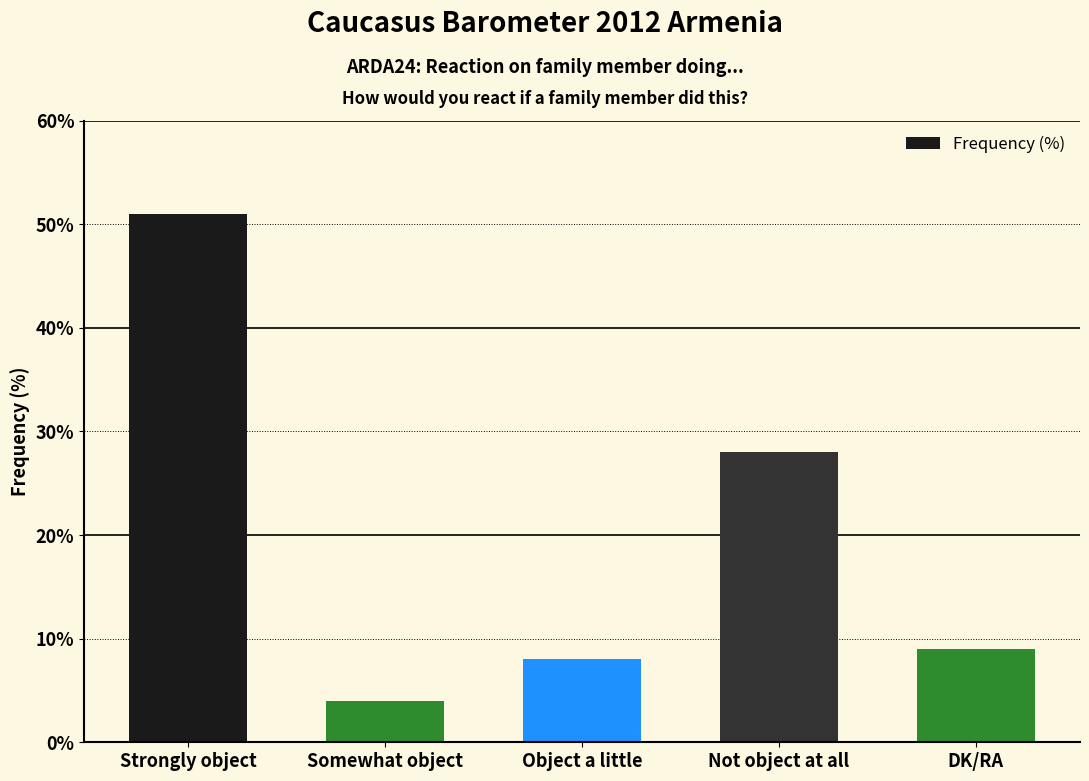

Rank the categories by value from lowest to highest.

Somewhat object, Object a little, DK/RA, Not object at all, Strongly object